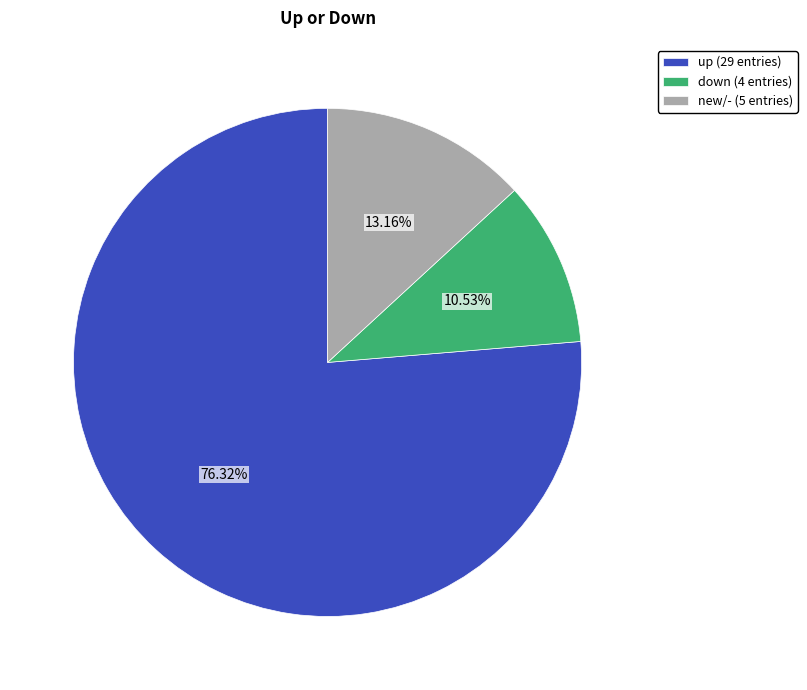

Is up (29 entries) the majority of the pie?

Yes